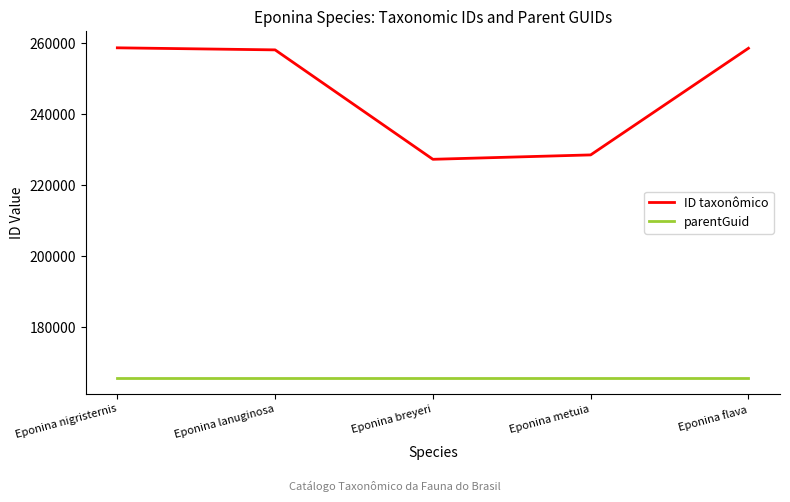

At how many categories does at least one series exceed 182663?

5